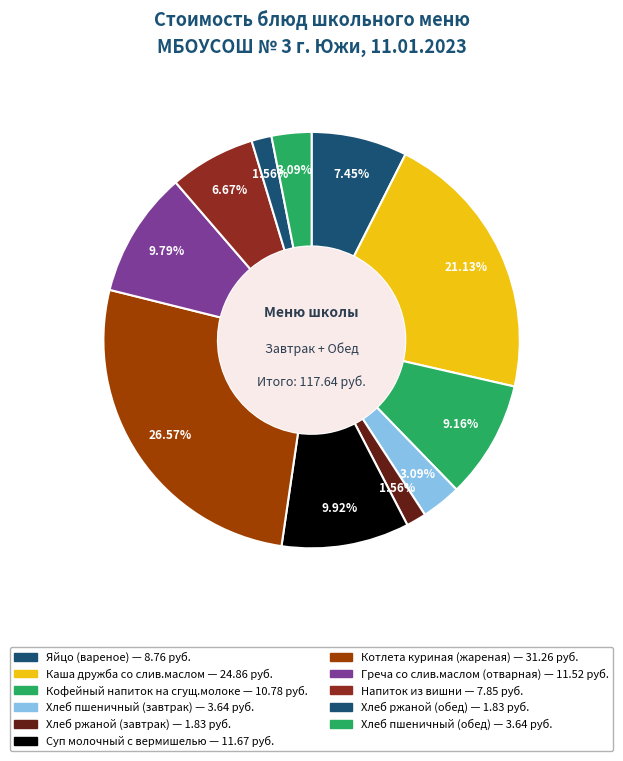

How many slices are in this pie chart?

11